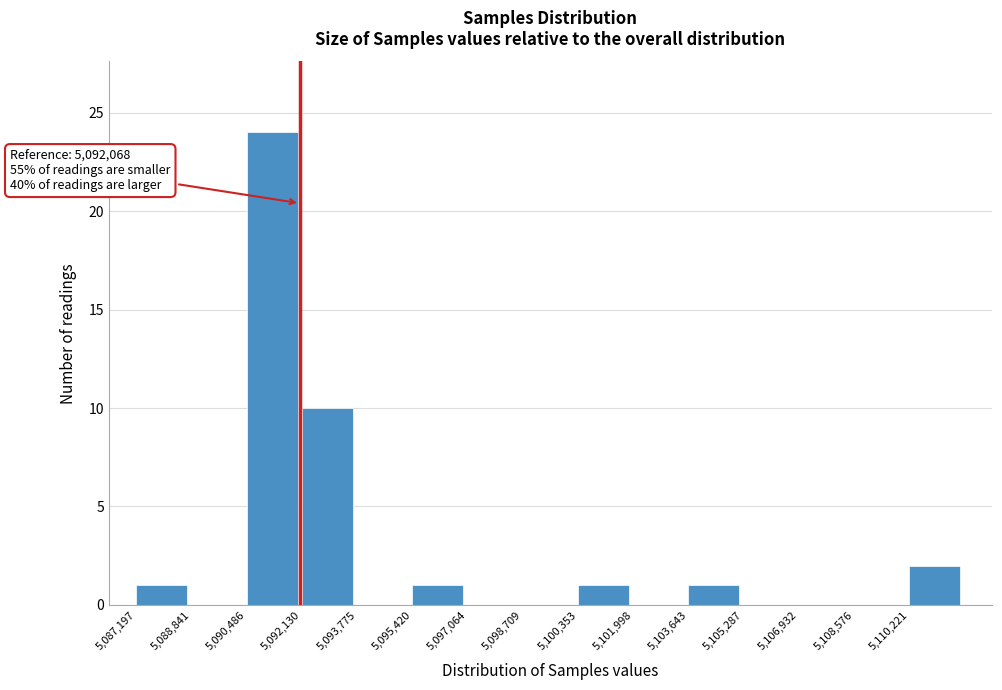

Over which range of the x-axis is the bar tallest?

5090400 to 5092200